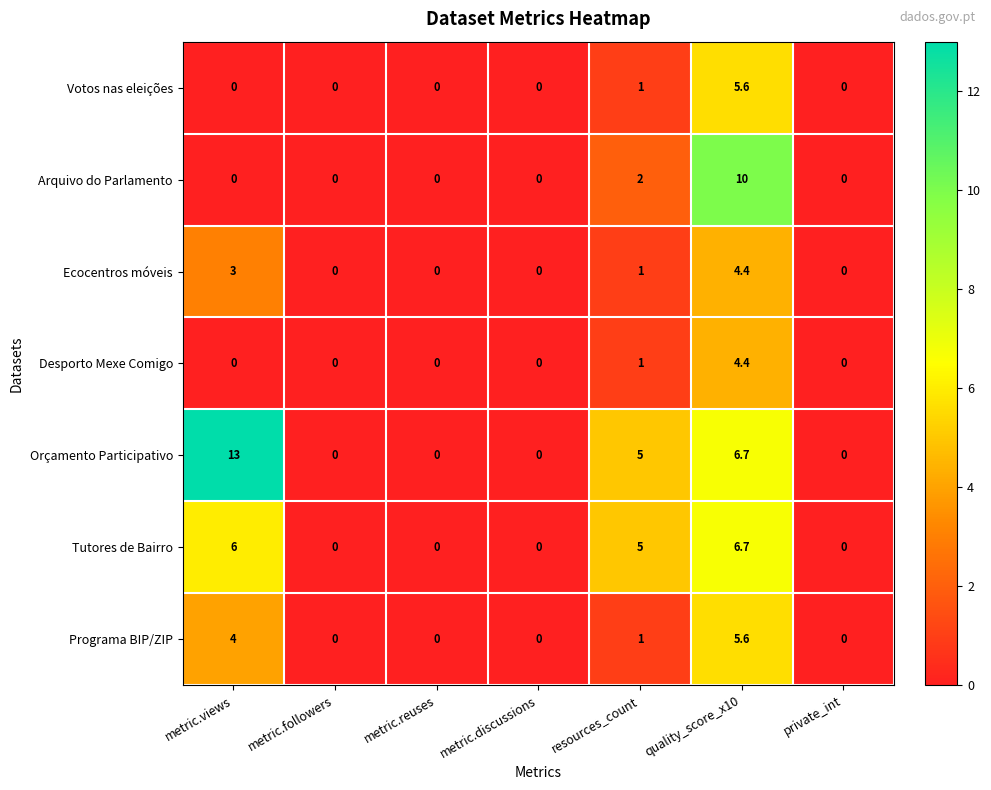

How many positive values does the Arquivo do Parlamento series have?

2